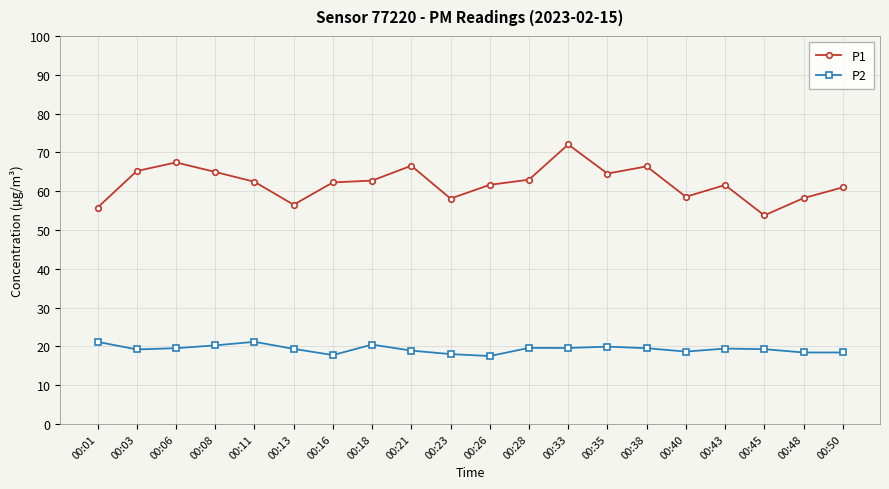

How many data points does each series have?

20